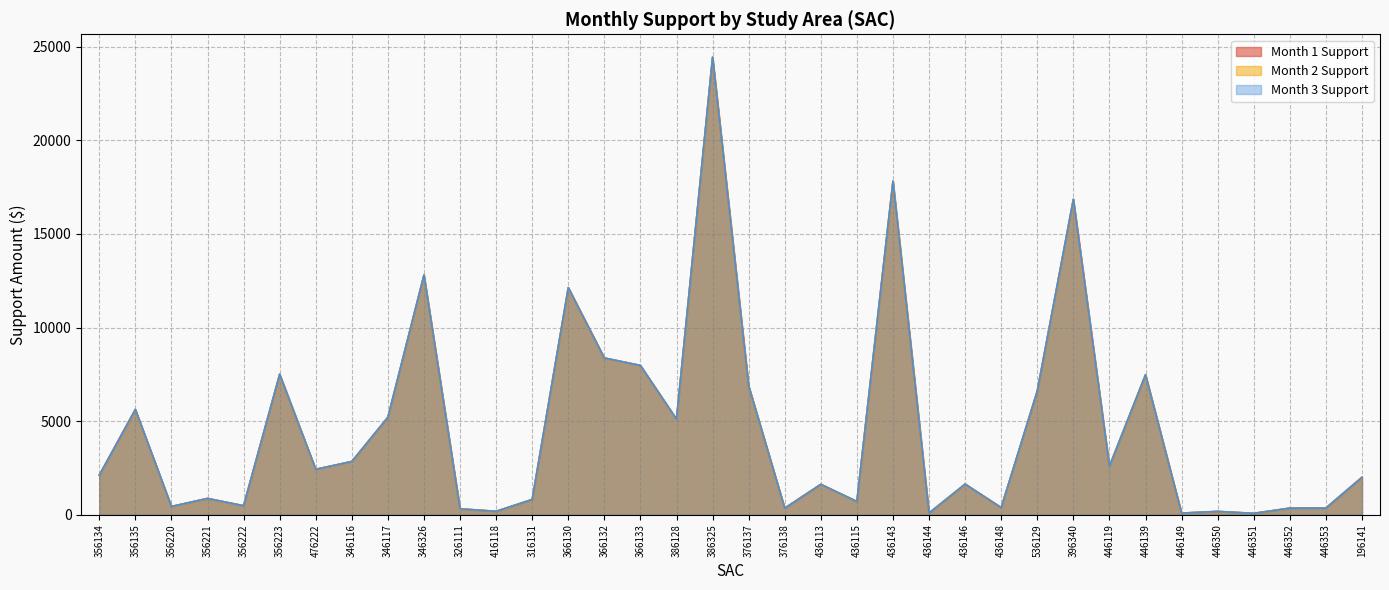

At how many categories does at least one series exceed 16450?

3